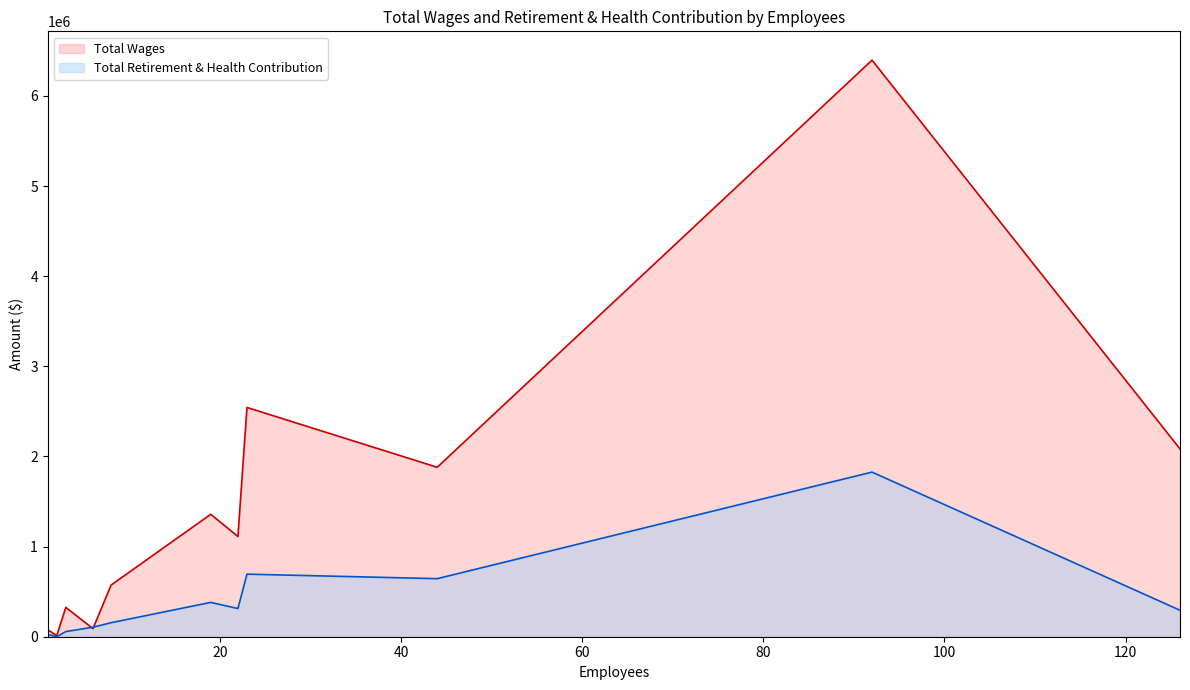

True or false: Total Wages has more than 1 points higher than both neighbors.

True